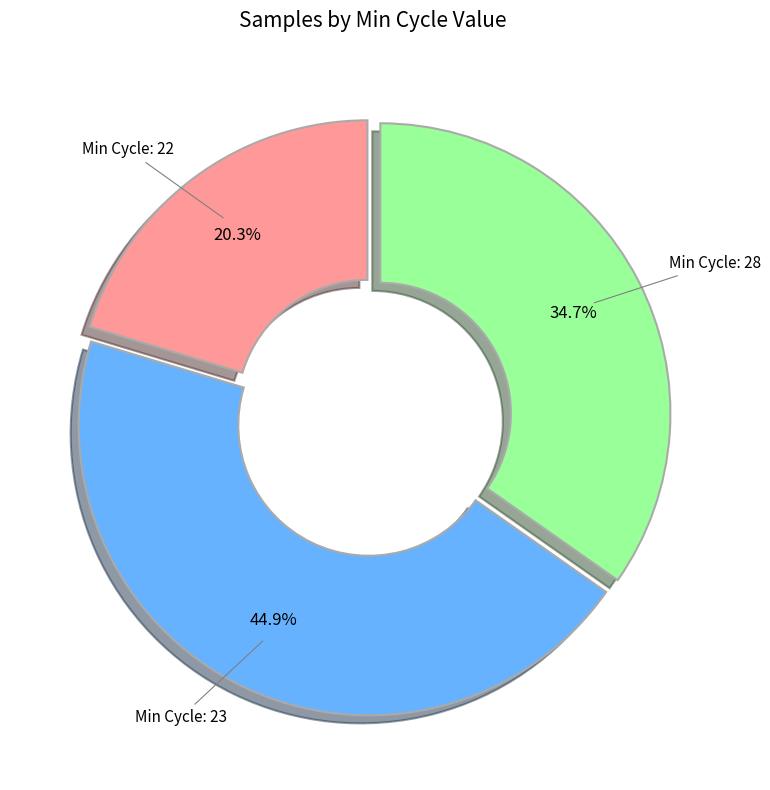

Does any single category account for the majority?

No